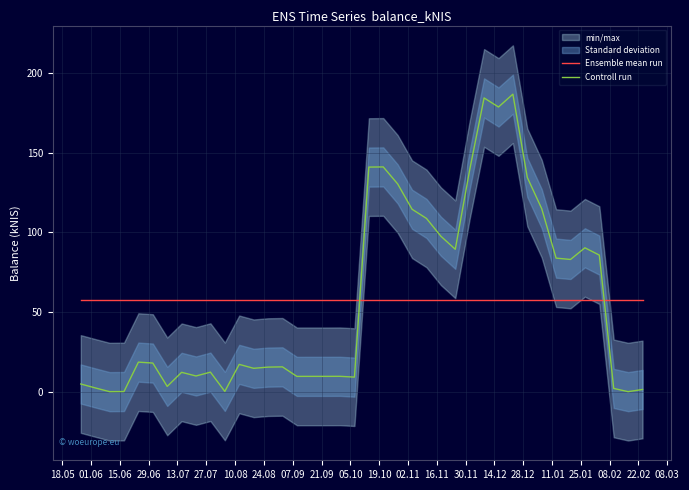

How many series are shown in this chart?

2